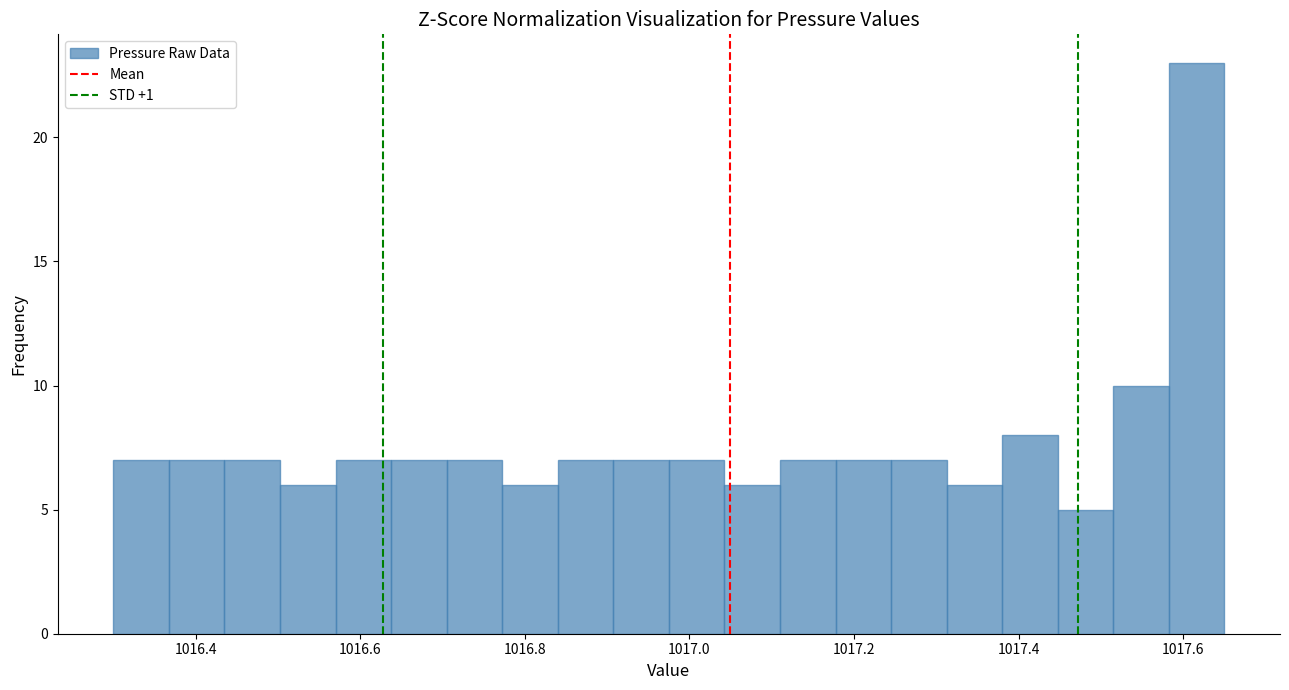

Read against the x-axis, roughly where is the centre of the tallest bar?

1017.62